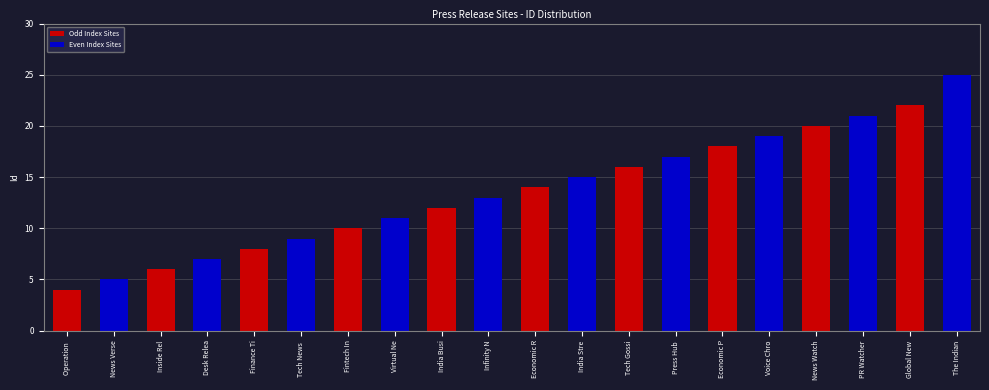

List the labels in order of value, smallest first.

Operation , News Verse, Inside Rel, Desk Relea, Finance Ti, Tech News , Fintech In, Virtual Ne, India Busi, Infinity N, Economic R, India Stre, Tech Gossi, Press Hub , Economic P, Voice Chro, News Watch, PR Watcher, Global New, The Indian